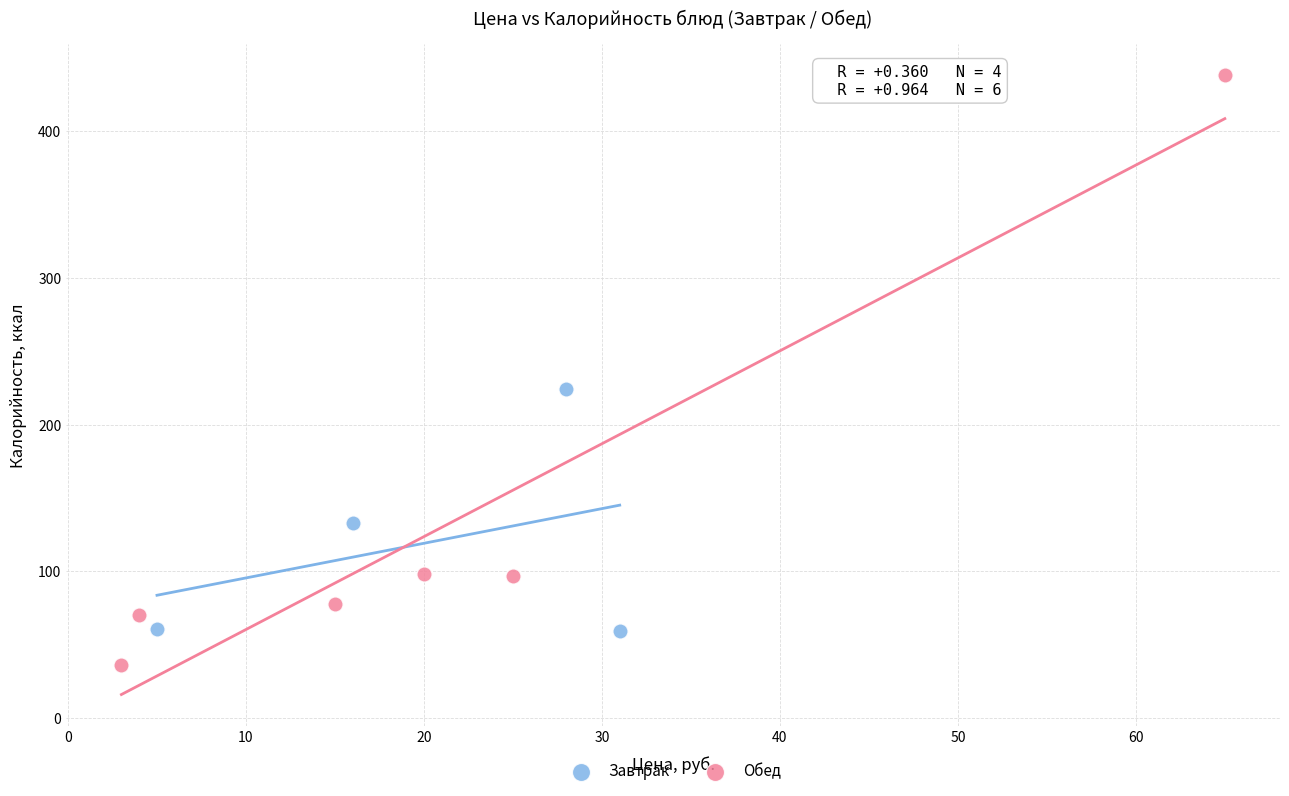

Which series reaches the maximum Y coordinate?

Обед